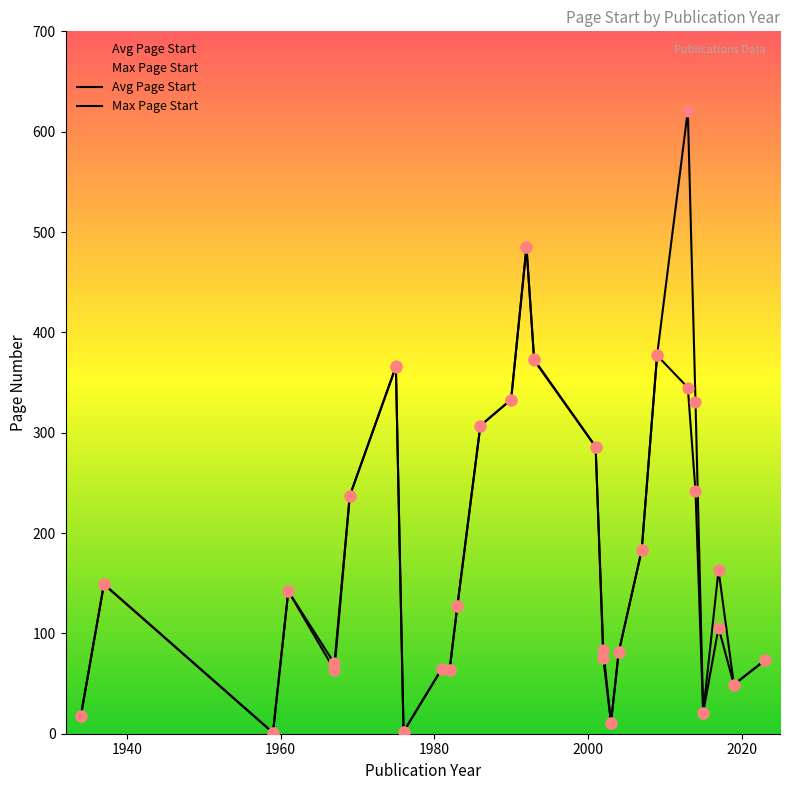

What are all the series names shown in the legend?

Avg Page Start, Max Page Start